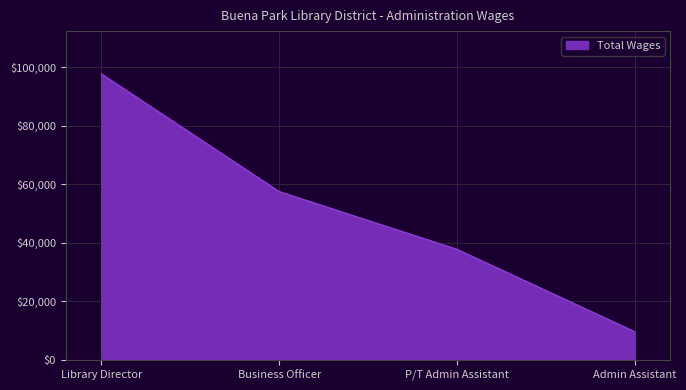

What is the sum of all values?

202451